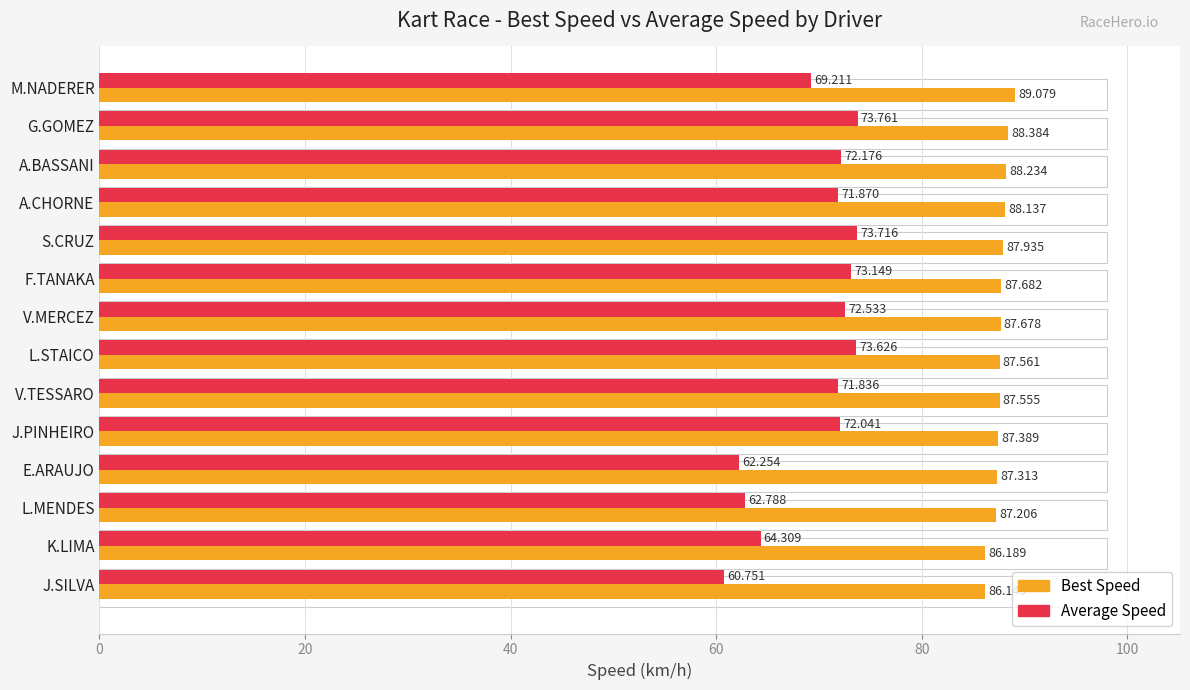

Between A.BASSANI and F.TANAKA, which series saw the biggest shift?

Average Speed